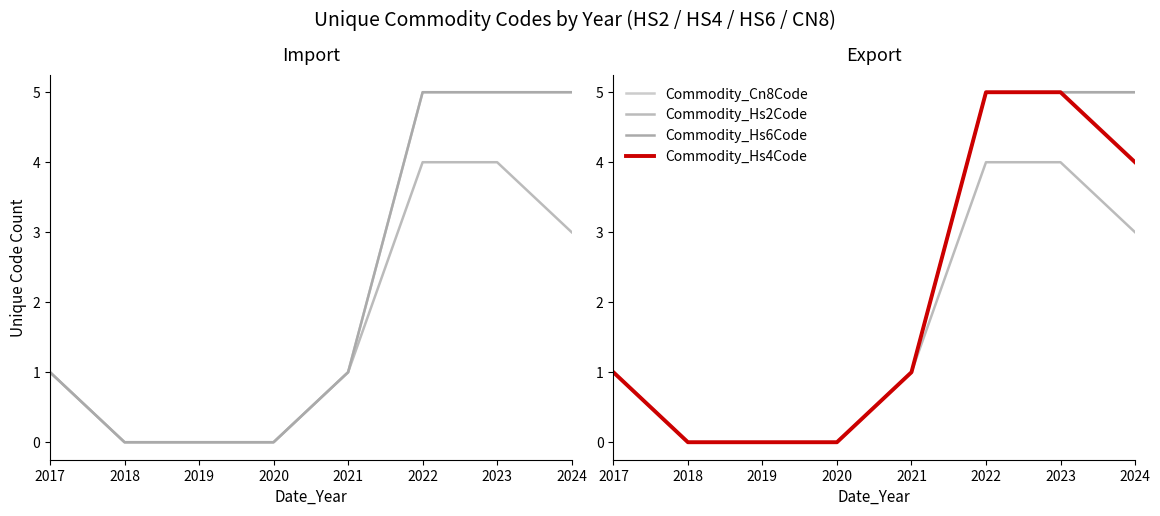

What is the average value of the Commodity_Cn8Code series?

2